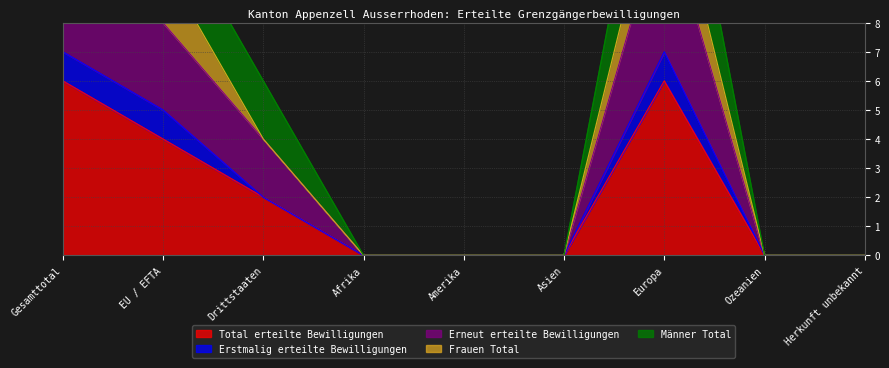

Which label corresponds to the largest value in the chart?

Gesamttotal